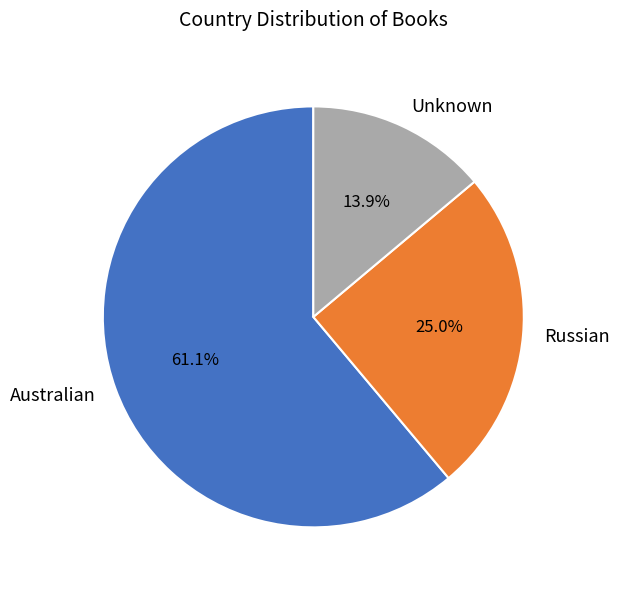

What is the smallest slice in the pie chart?

Unknown